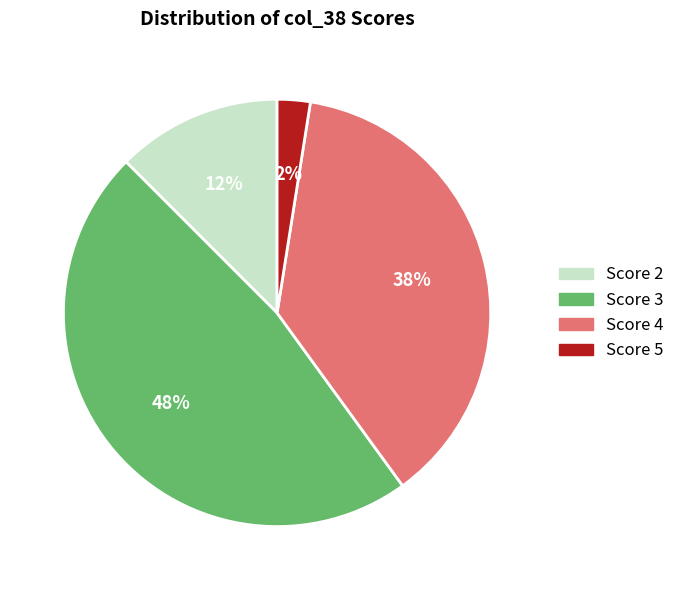

How many segments does this pie chart have?

4